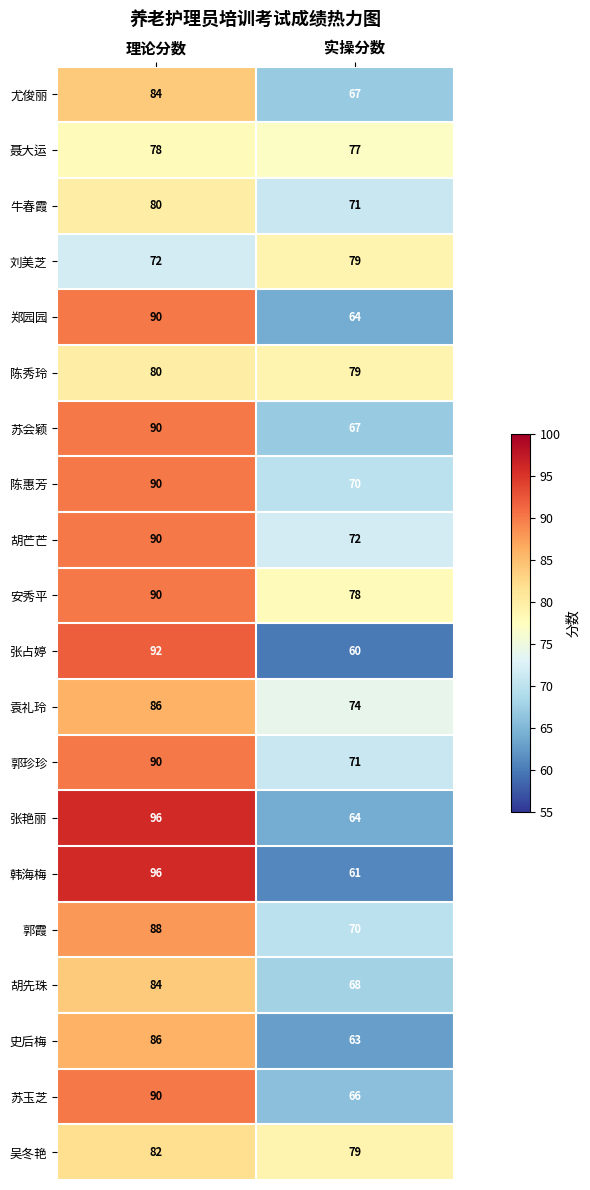

What is the sum of all 张占婷 values?

152